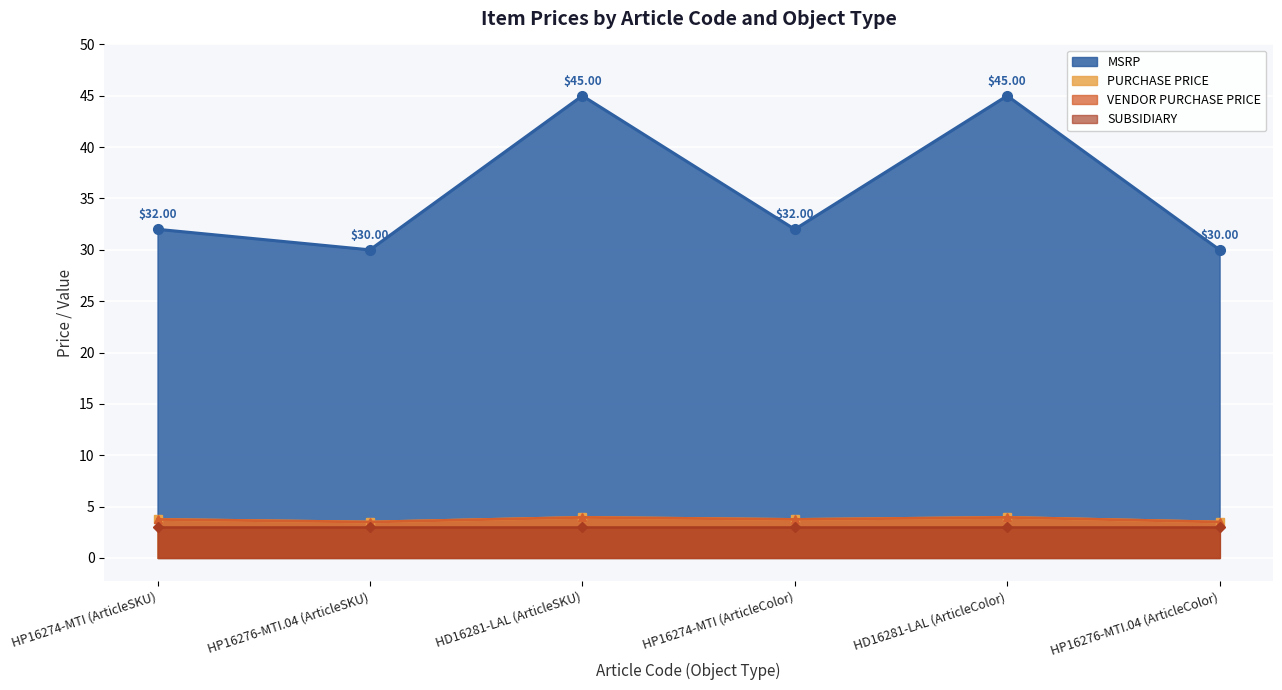

The value of PURCHASE_PRICE at HD16281-LAL (ArticleSKU) is 4.0. True or false?

True